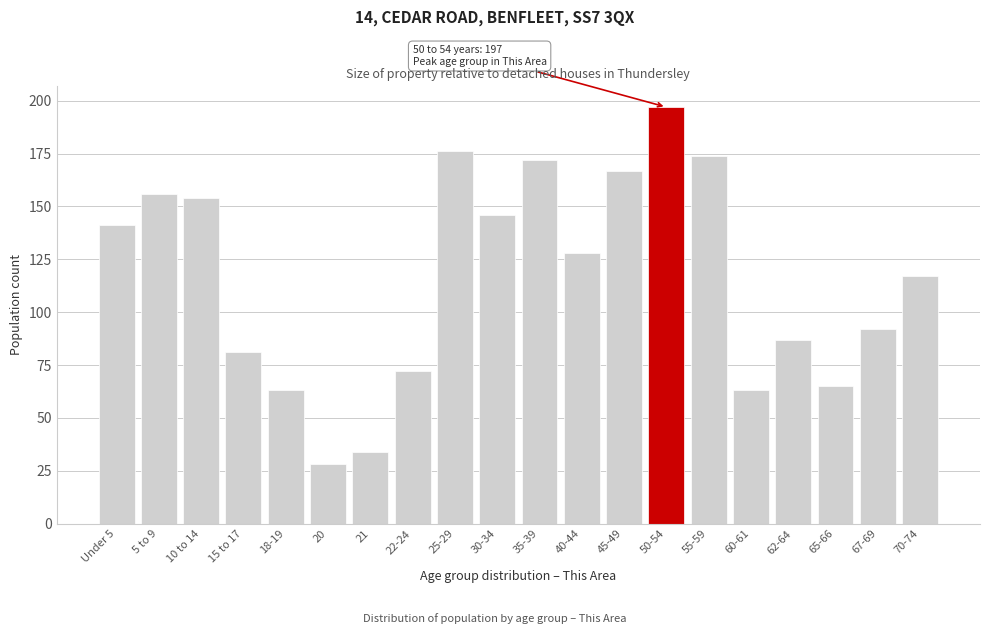

Reading right to left, list all the values displayed in this chart.

70-74=117	67-69=92	65-66=65	62-64=87	60-61=63	55-59=174	50-54=197	45-49=167	40-44=128	35-39=172	30-34=146	25-29=176	22-24=72	21=34	20=28	18-19=63	15 to 17=81	10 to 14=154	5 to 9=156	Under 5=141